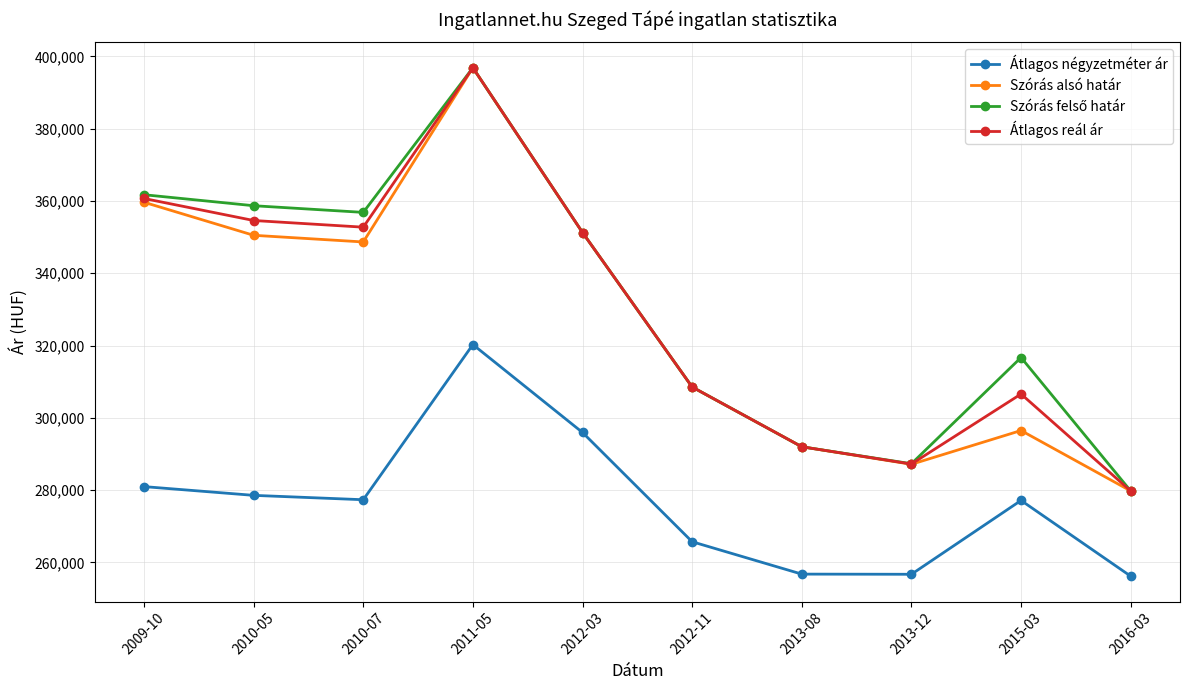

True or false: Szórás alsó határ and Átlagos négyzetméter ár intersect in this chart.

False